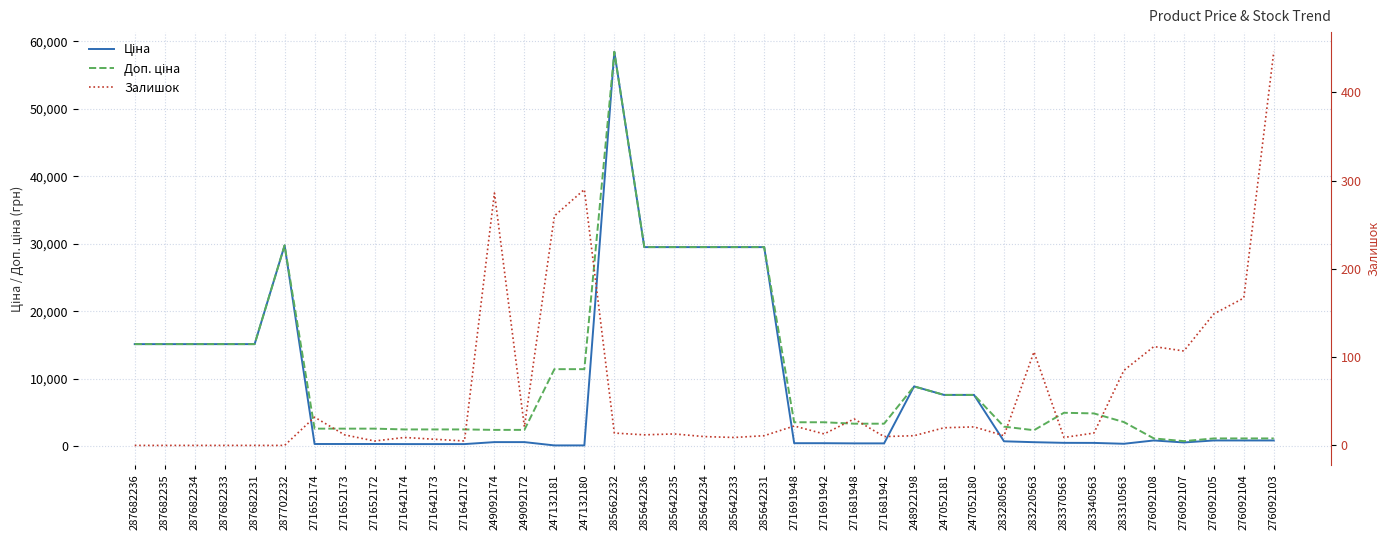

How many data points in Ціна are less than 724?

19